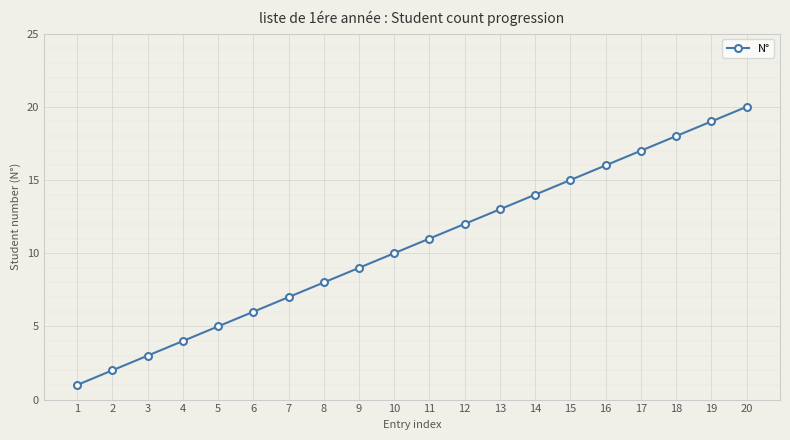

What is the difference between the maximum and minimum values?

19